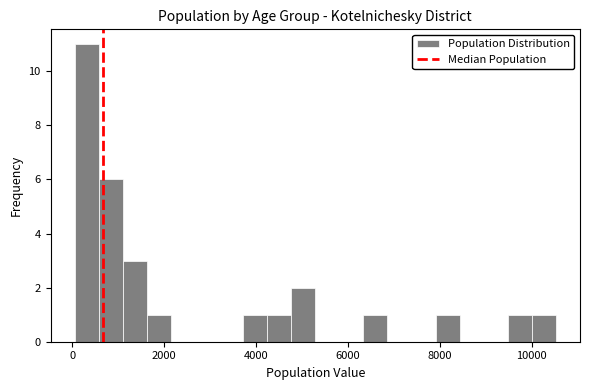

Around what value on the x-axis is the tallest bar? Give the approximate position of its centre, as read against the axis.

400